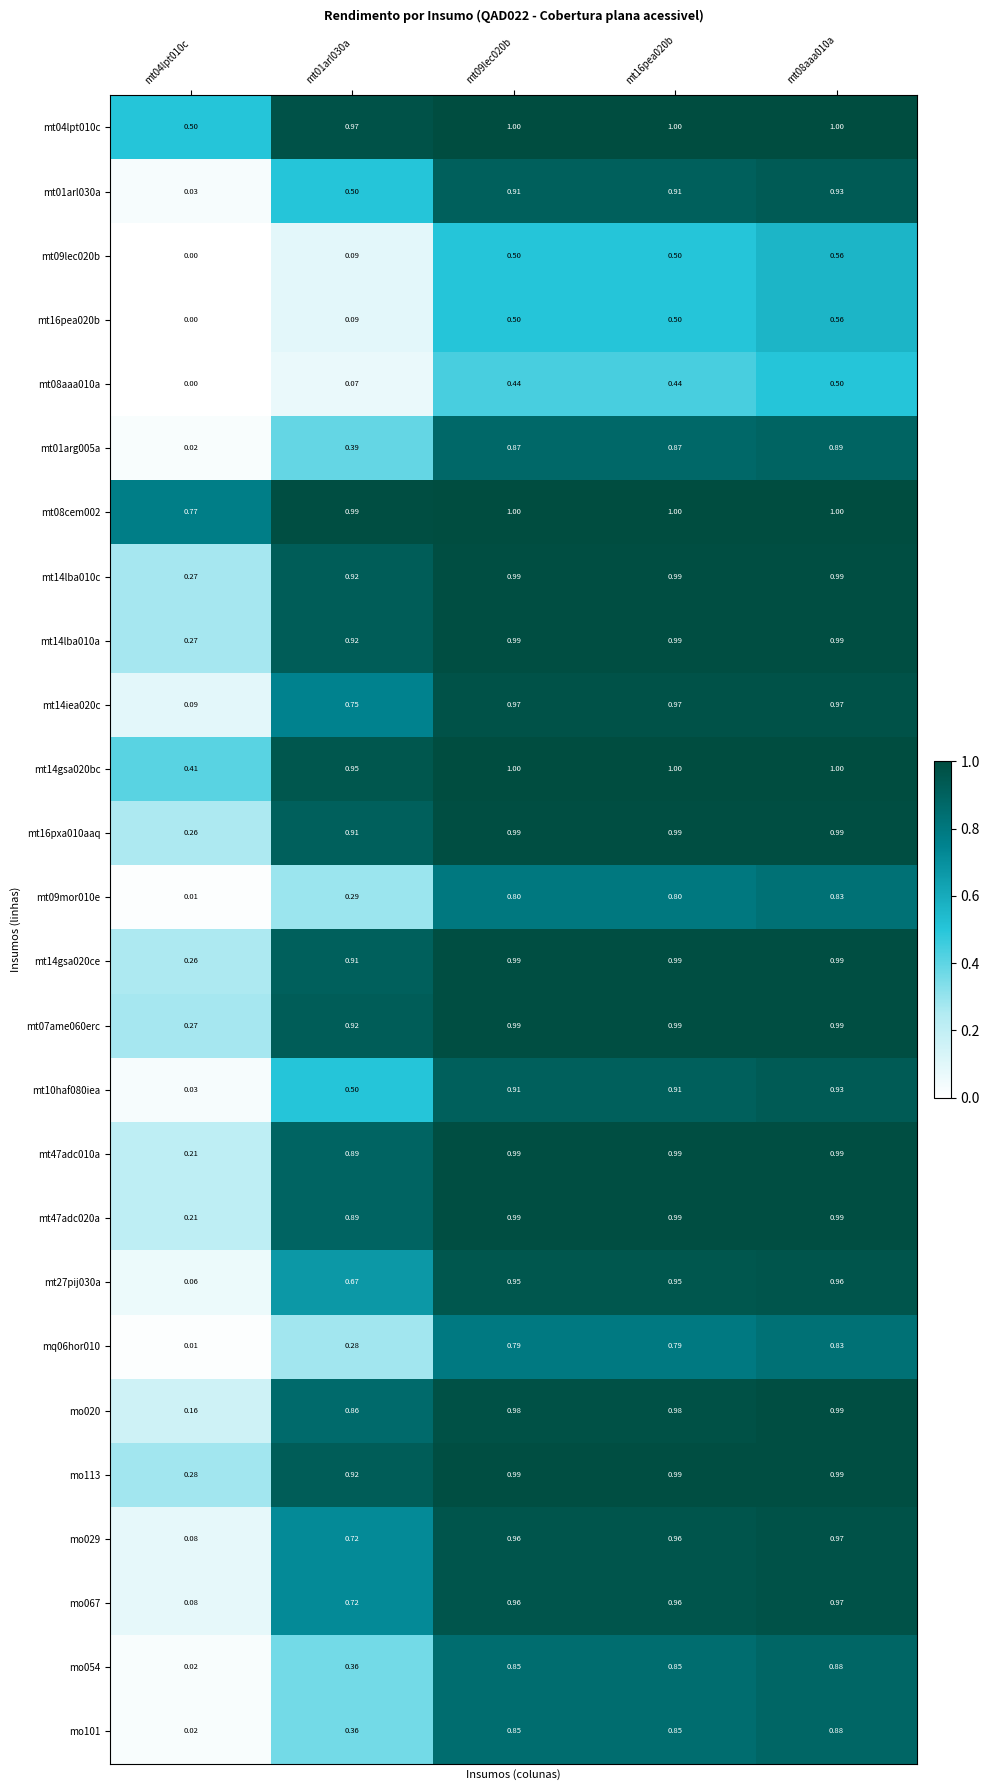

What is the total value across all series at mt08aaa010a?

23.6